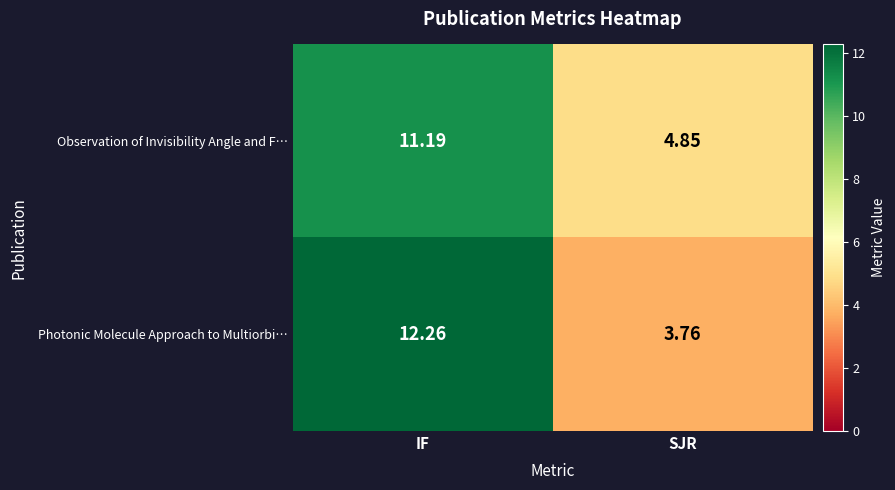

Which label corresponds to the smallest value in the chart?

SJR